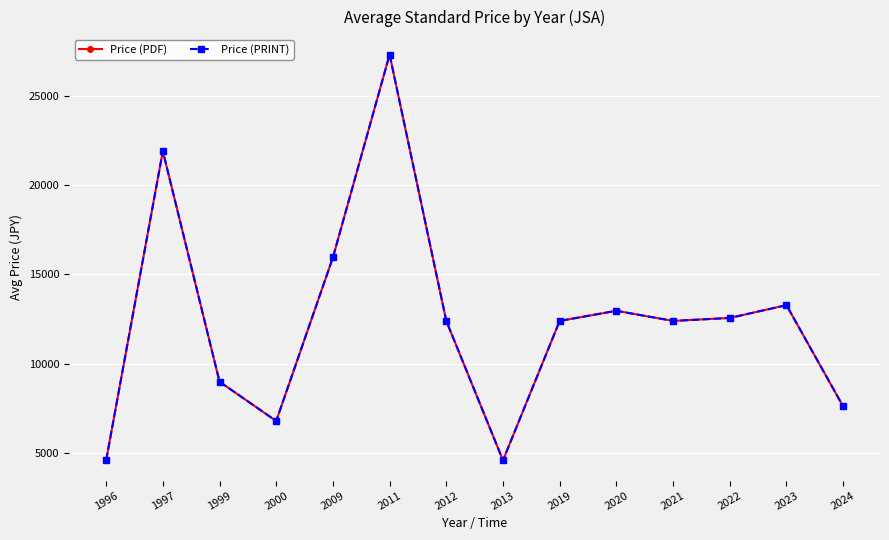

Does the chart have visible grid lines?

Yes